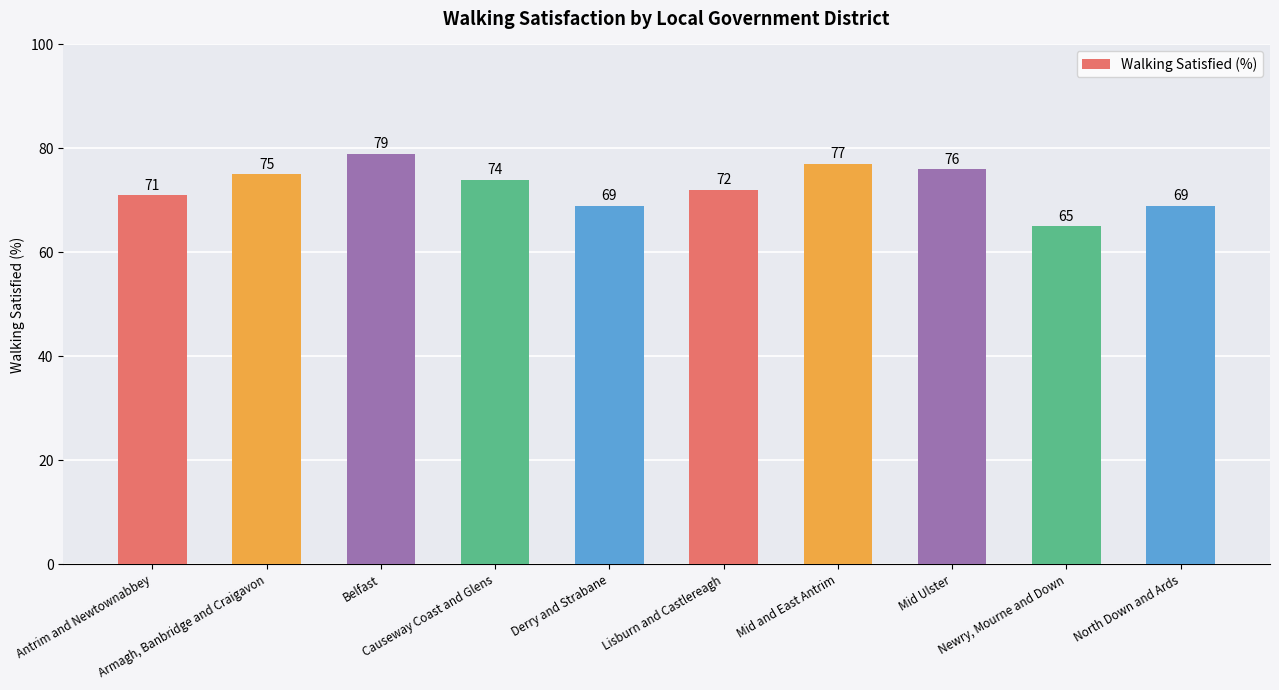

Does the chart contain stacked bars?

No